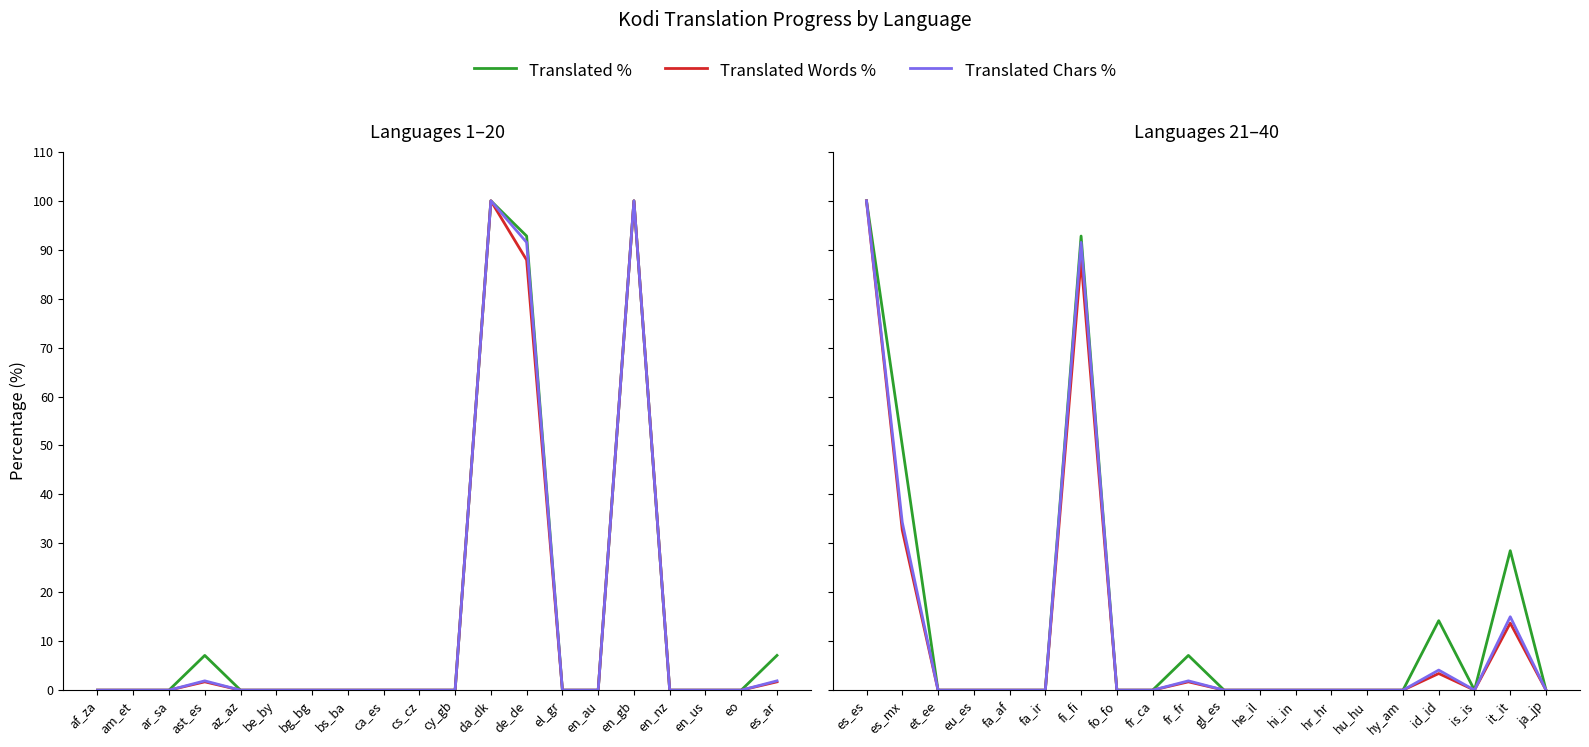

Rank the series at es_mx from highest to lowest value.

Translated %, Translated Chars %, Translated Words %